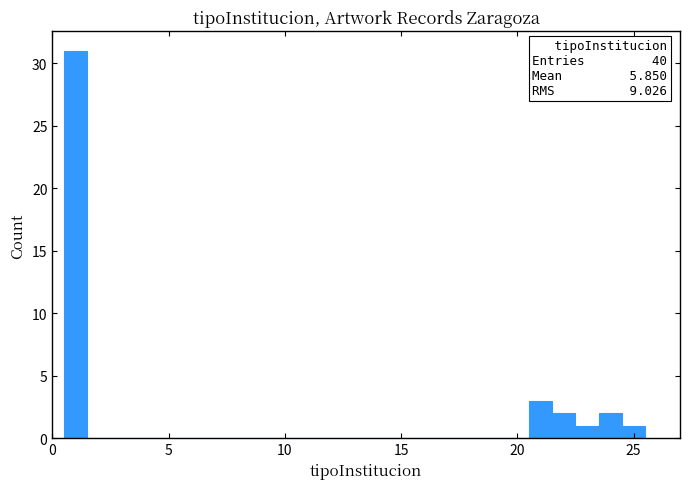

Read against the x-axis, roughly where is the centre of the tallest bar?

1.0